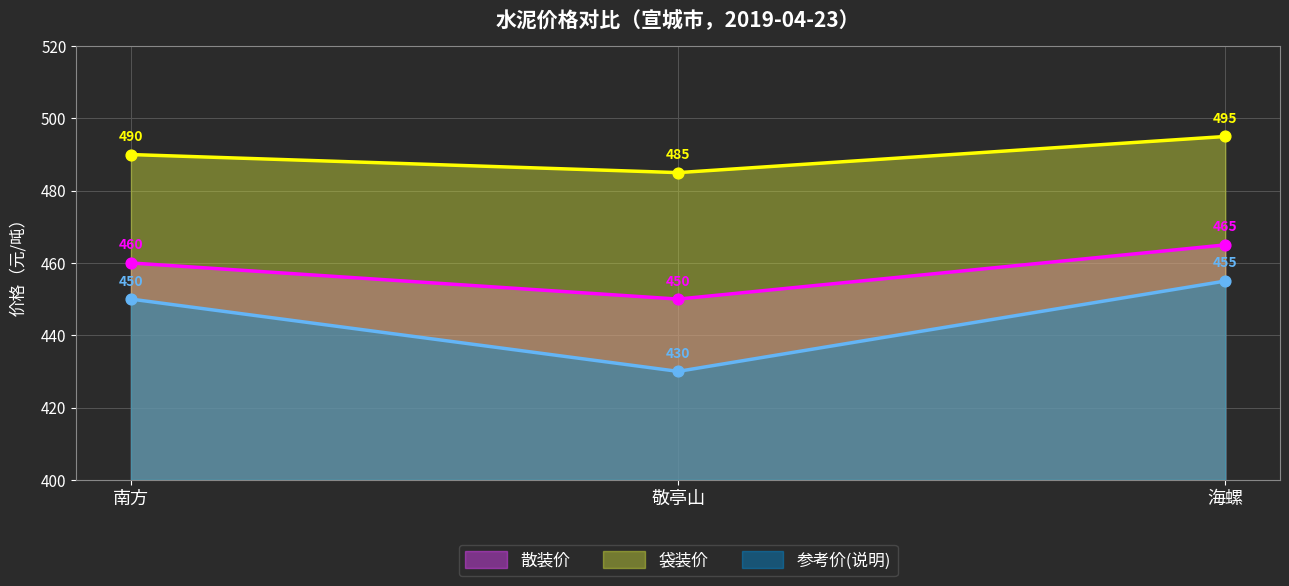

Which series has the largest total across all categories?

袋装价